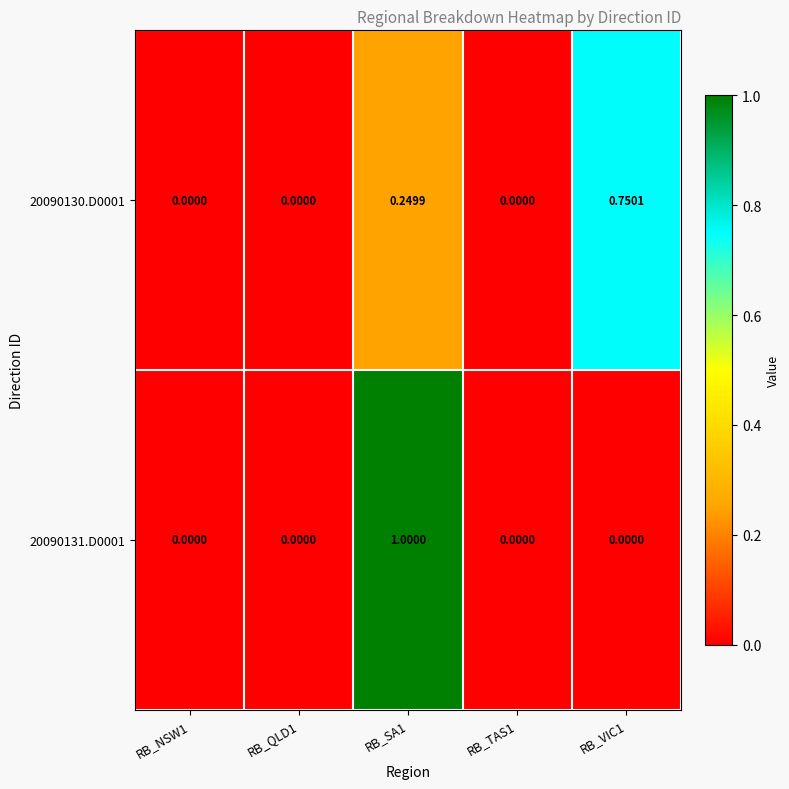

What is the total value across all series at RB_SA1?

1.2